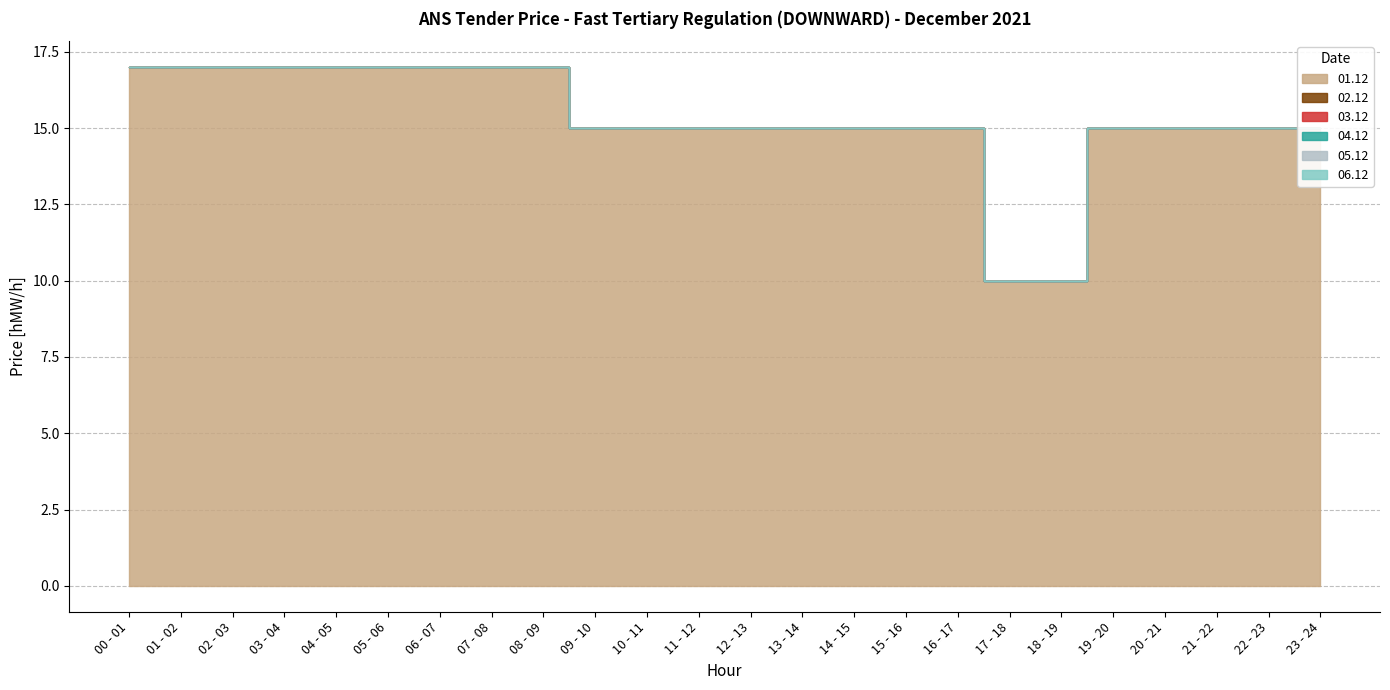

Reading left to right, transcribe all the data shown in this chart.

01.12: 00 - 01=17	01 - 02=17	02 - 03=17	03 - 04=17	04 - 05=17	05 - 06=17	06 - 07=17	07 - 08=17	08 - 09=17	09 - 10=15	10 - 11=15	11 - 12=15	12 - 13=15	13 - 14=15	14 - 15=15	15 - 16=15	16 - 17=15	17 - 18=10	18 - 19=10	19 - 20=15	20 - 21=15	21 - 22=15	22 - 23=15	23 - 24=15
02.12: 00 - 01=0	01 - 02=0	02 - 03=0	03 - 04=0	04 - 05=0	05 - 06=0	06 - 07=0	07 - 08=0	08 - 09=0	09 - 10=0	10 - 11=0	11 - 12=0	12 - 13=0	13 - 14=0	14 - 15=0	15 - 16=0	16 - 17=0	17 - 18=0	18 - 19=0	19 - 20=0	20 - 21=0	21 - 22=0	22 - 23=0	23 - 24=0
03.12: 00 - 01=0	01 - 02=0	02 - 03=0	03 - 04=0	04 - 05=0	05 - 06=0	06 - 07=0	07 - 08=0	08 - 09=0	09 - 10=0	10 - 11=0	11 - 12=0	12 - 13=0	13 - 14=0	14 - 15=0	15 - 16=0	16 - 17=0	17 - 18=0	18 - 19=0	19 - 20=0	20 - 21=0	21 - 22=0	22 - 23=0	23 - 24=0
04.12: 00 - 01=0	01 - 02=0	02 - 03=0	03 - 04=0	04 - 05=0	05 - 06=0	06 - 07=0	07 - 08=0	08 - 09=0	09 - 10=0	10 - 11=0	11 - 12=0	12 - 13=0	13 - 14=0	14 - 15=0	15 - 16=0	16 - 17=0	17 - 18=0	18 - 19=0	19 - 20=0	20 - 21=0	21 - 22=0	22 - 23=0	23 - 24=0
05.12: 00 - 01=0	01 - 02=0	02 - 03=0	03 - 04=0	04 - 05=0	05 - 06=0	06 - 07=0	07 - 08=0	08 - 09=0	09 - 10=0	10 - 11=0	11 - 12=0	12 - 13=0	13 - 14=0	14 - 15=0	15 - 16=0	16 - 17=0	17 - 18=0	18 - 19=0	19 - 20=0	20 - 21=0	21 - 22=0	22 - 23=0	23 - 24=0
06.12: 00 - 01=0	01 - 02=0	02 - 03=0	03 - 04=0	04 - 05=0	05 - 06=0	06 - 07=0	07 - 08=0	08 - 09=0	09 - 10=0	10 - 11=0	11 - 12=0	12 - 13=0	13 - 14=0	14 - 15=0	15 - 16=0	16 - 17=0	17 - 18=0	18 - 19=0	19 - 20=0	20 - 21=0	21 - 22=0	22 - 23=0	23 - 24=0